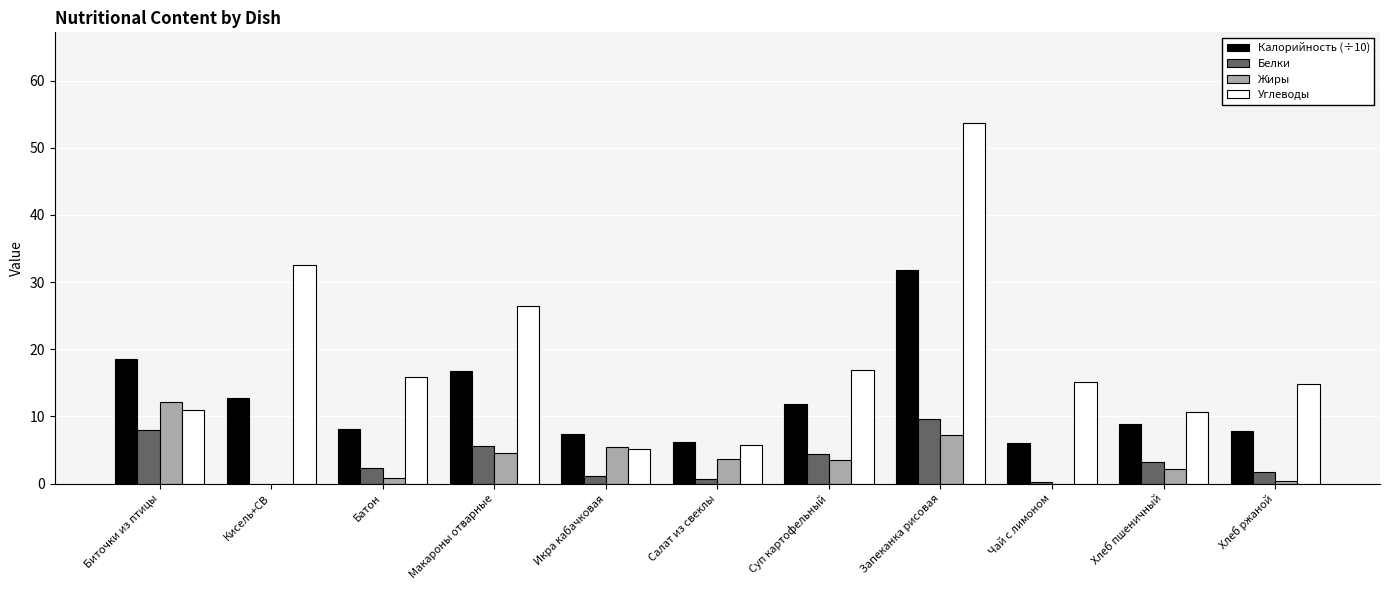

What is the spread (max minus min) of values at Хлеб пшеничный?

8.5